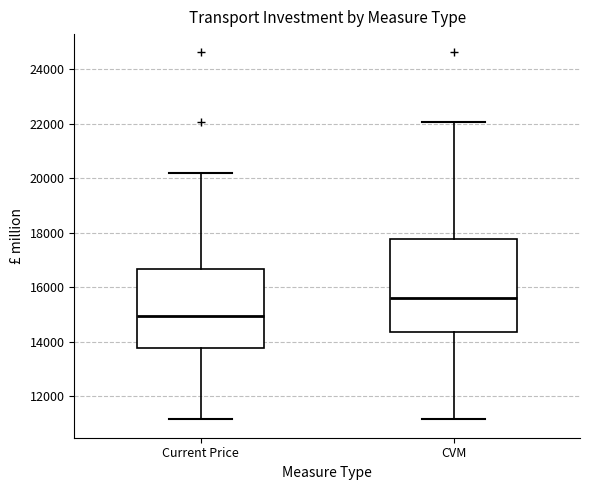

Where does the median line of the box for Current Price sit on the y-axis? The values are not printed on the chart, so give them approximately, as read against the axis.

15000